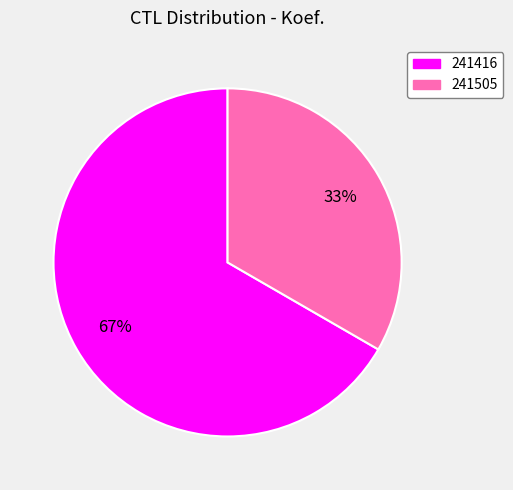

Does 241416 represent more than half of the total?

Yes